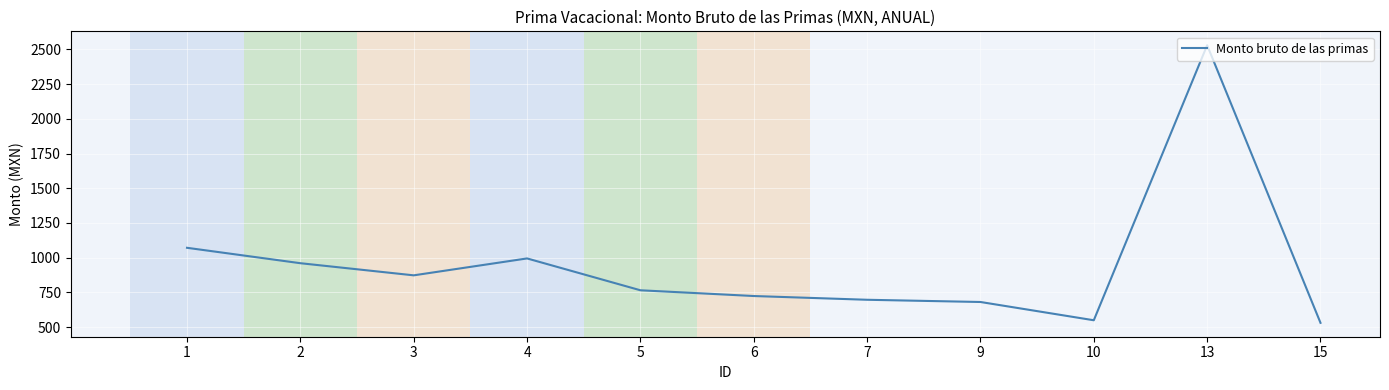

What is the sum of the values at 9 and 15?

1210.6